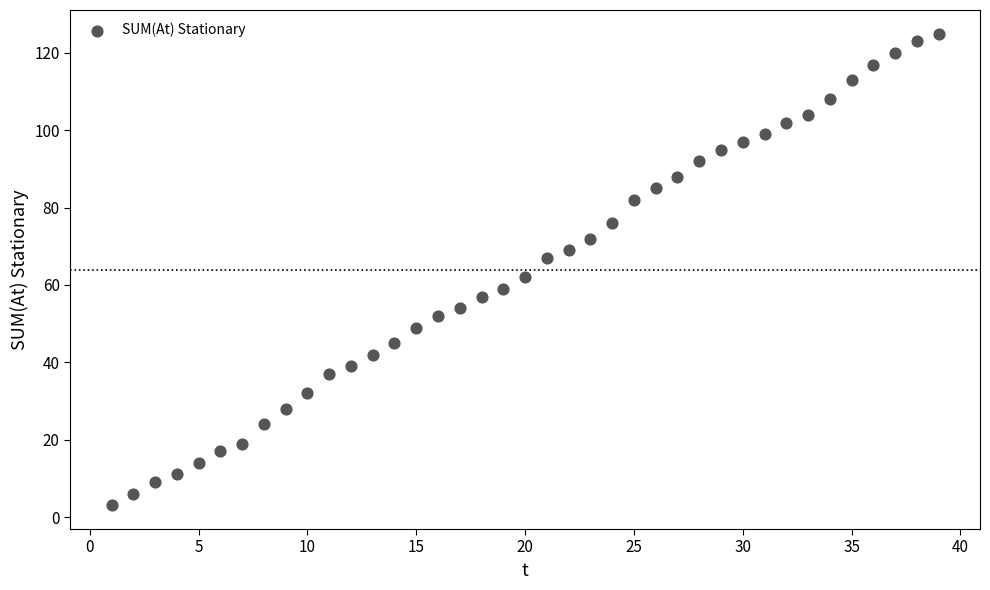

What is the range of Y values (max minus min)?

122